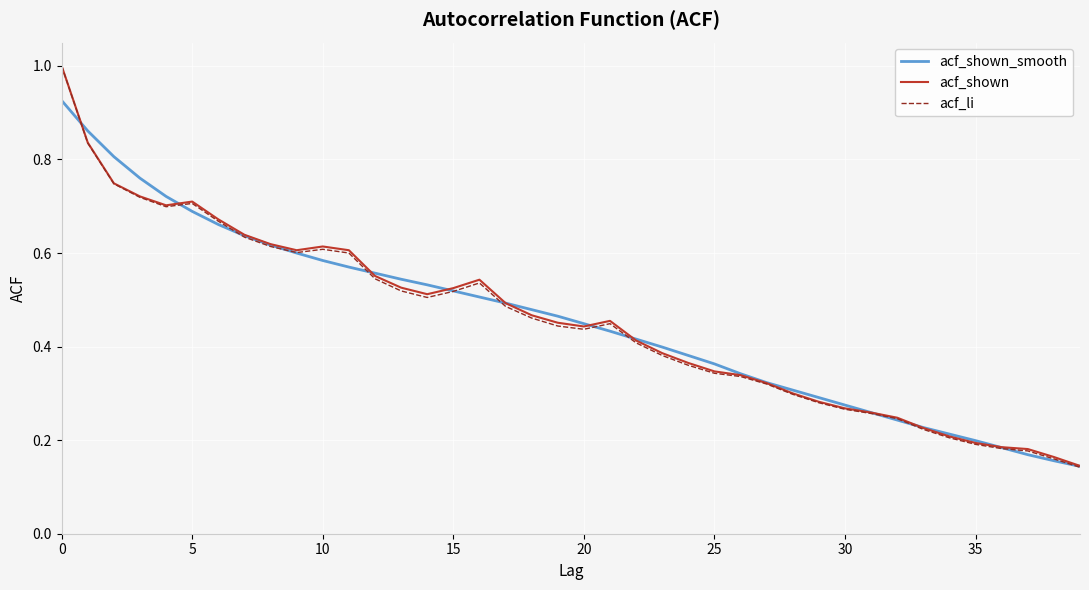

Which series has the largest range (max minus min)?

acf_li